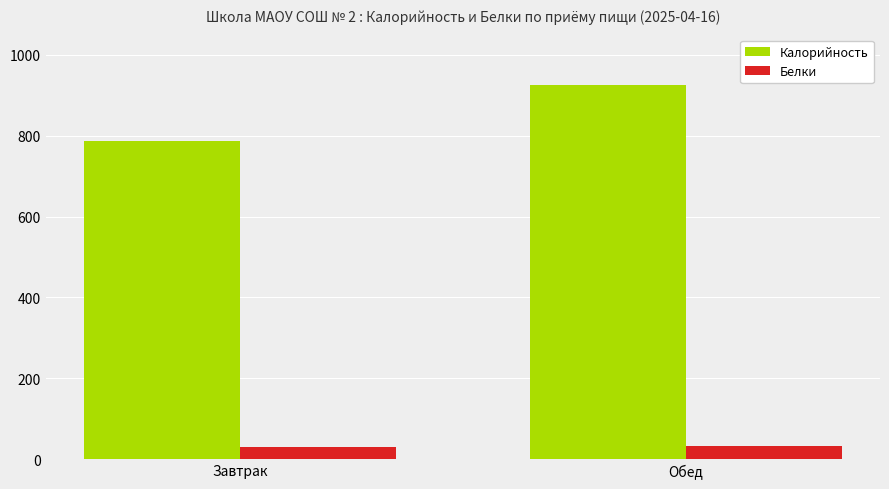

How many values in the Калорийность series exceed 924?

1